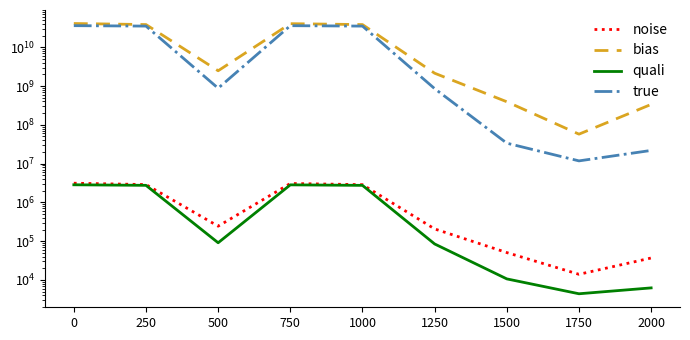

What is the sum of all noise values?

12500028